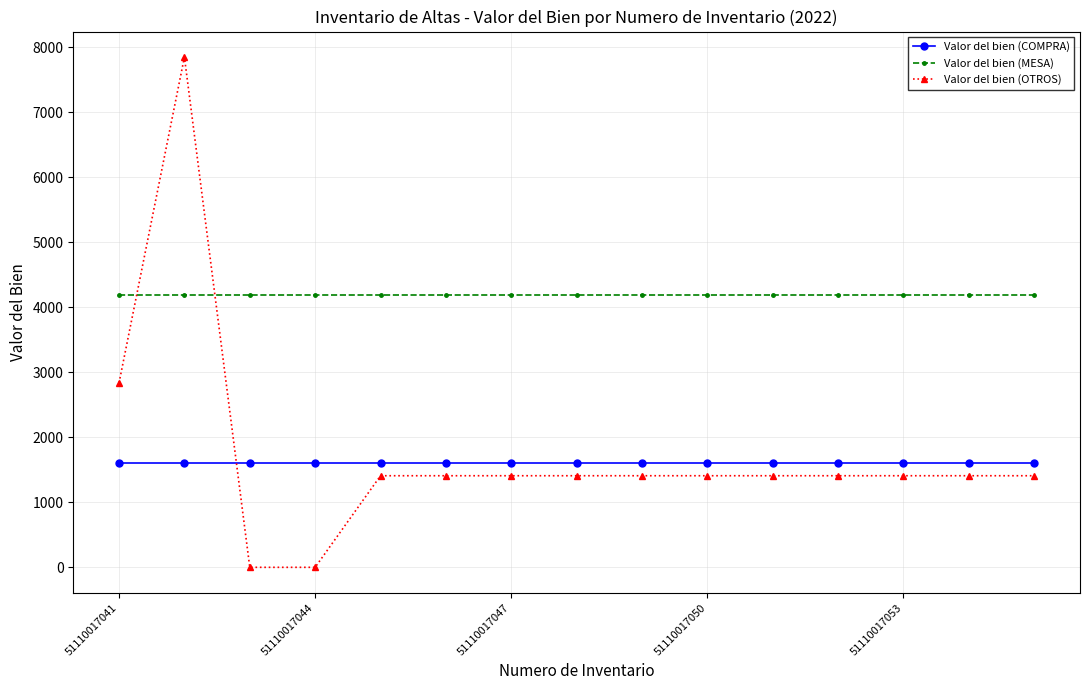

Which series has the largest range (max minus min)?

Valor del bien (OTROS)